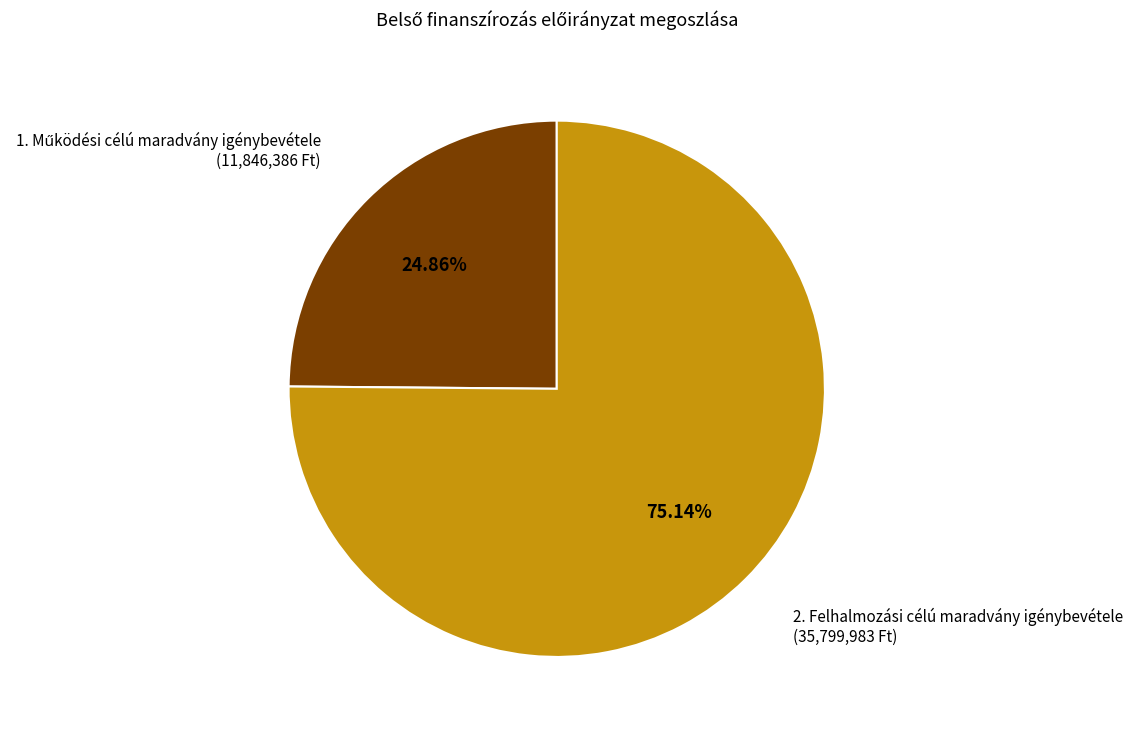

Is there any slice that represents more than half of the pie?

Yes